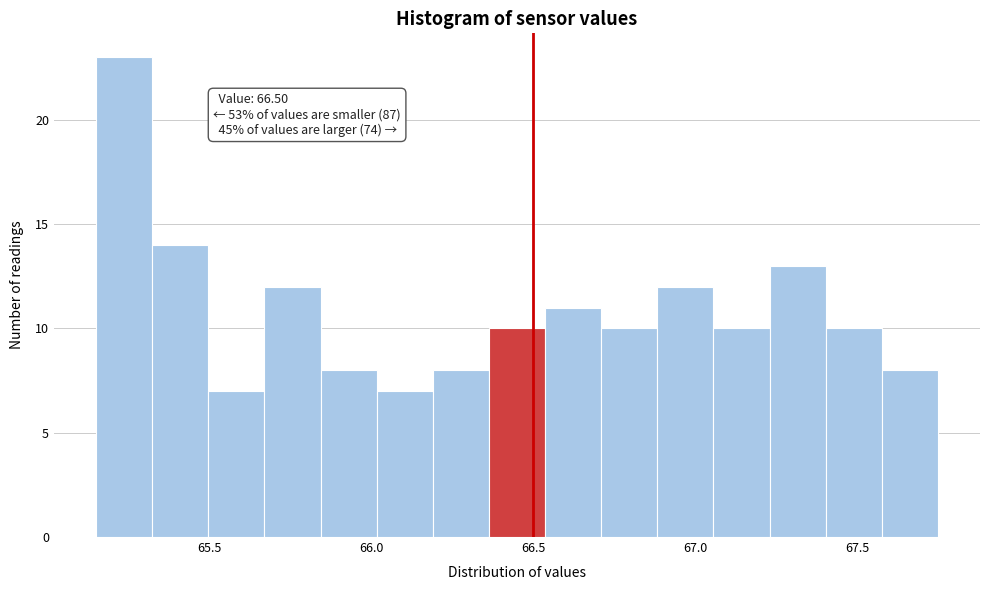

Around what value on the x-axis is the tallest bar? Give the approximate position of its centre, as read against the axis.

65.25